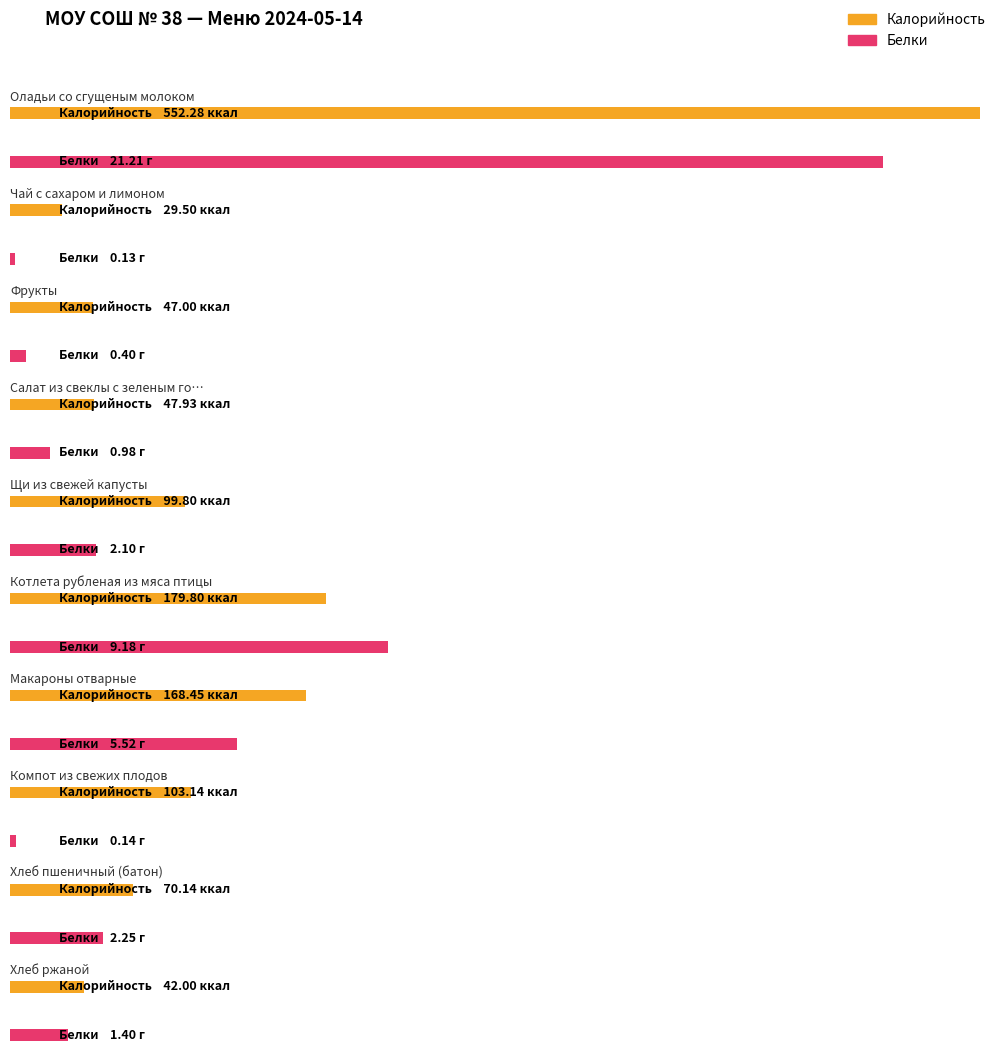

What is the difference between the maximum and minimum values in the Калорийность series?

522.8